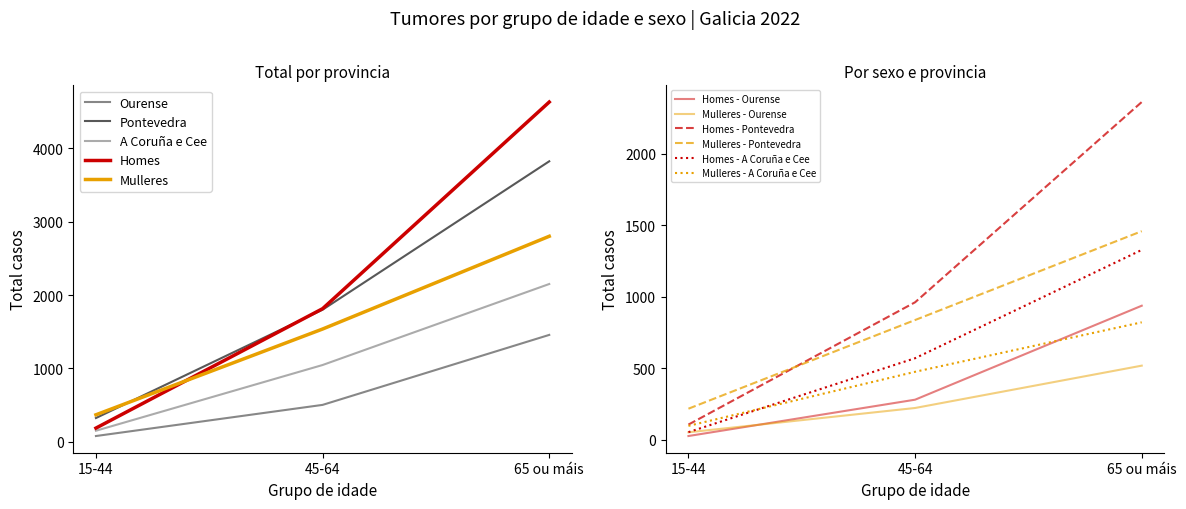

What is the highest value of the A Coruña e Cee series?

2150